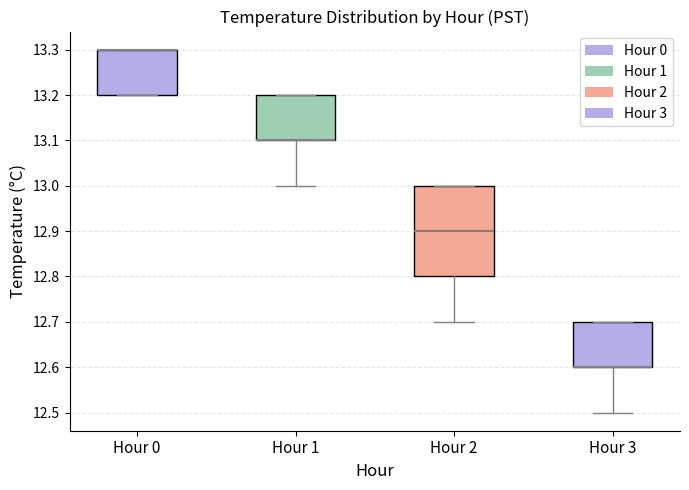

Reading left to right, transcribe this box plot: for each box, give where its median line is, the range the box spans, and where its two whiskers end, as read against the y-axis. The values are not printed on the chart, so give them approximately, as read against the axis.

Hour 0: median 13.3 (drawn on the box's upper edge), box 13.2 to 13.3, whiskers 13.2 to 13.3
Hour 1: median 13.1 (drawn on the box's lower edge), box 13.1 to 13.2, whiskers 13.0 to 13.2
Hour 2: median 12.9, box 12.8 to 13.0, whiskers 12.7 to 13.0
Hour 3: median 12.6 (drawn on the box's lower edge), box 12.6 to 12.7, whiskers 12.5 to 12.7